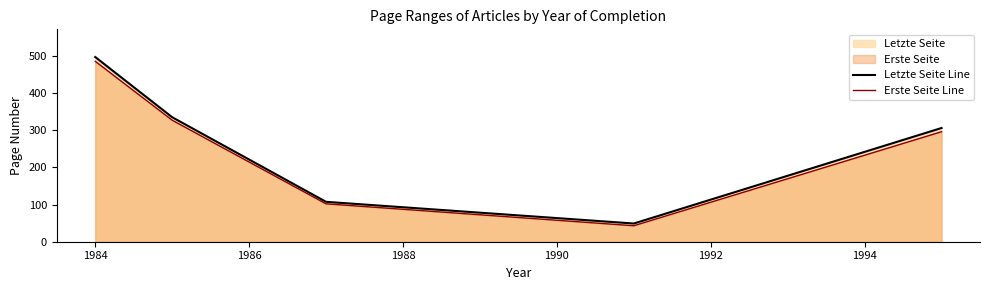

How many series are shown in this chart?

2